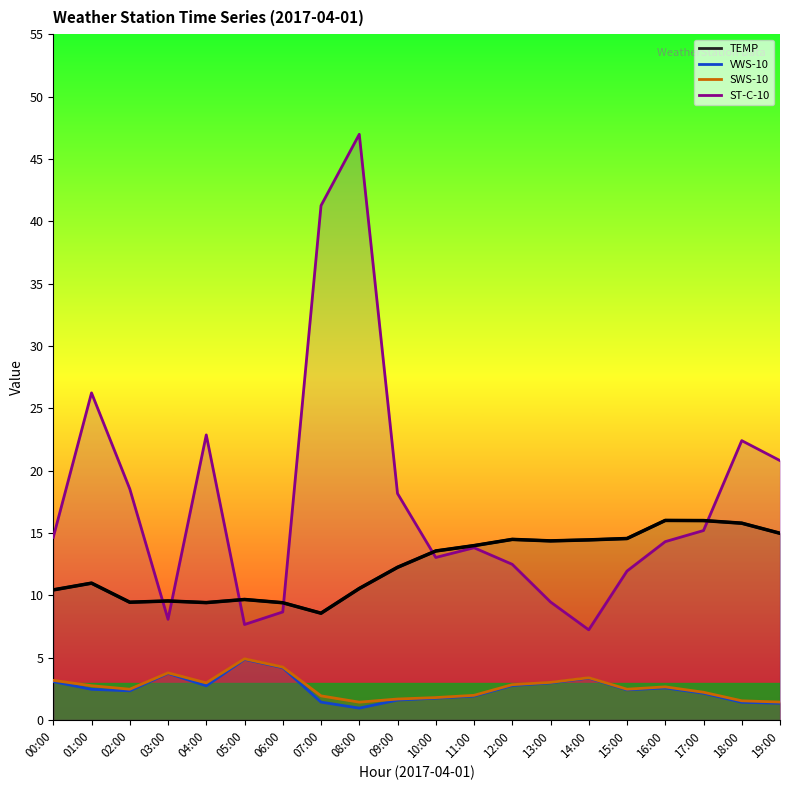

Reading right to left, list all the values displayed in this chart.

TEMP: 15.0	15.8	16.0	16.0	14.6	14.4	14.4	14.5	14.0	13.6	12.2	10.5	8.6	9.4	9.7	9.4	9.5	9.4	11.0	10.4
VWS-10: 1.3	1.4	2.1	2.6	2.4	3.4	3.0	2.8	1.9	1.7	1.6	0.9	1.4	4.2	4.9	2.7	3.7	2.3	2.5	3.1
SWS-10: 1.4	1.5	2.2	2.7	2.5	3.4	3.0	2.8	2.0	1.8	1.7	1.4	1.9	4.2	4.9	3.0	3.8	2.5	2.7	3.2
ST-C-10: 20.8	22.4	15.2	14.3	11.9	7.2	9.5	12.5	13.8	13.0	18.2	47.0	41.2	8.7	7.7	22.9	8.1	18.5	26.2	14.7